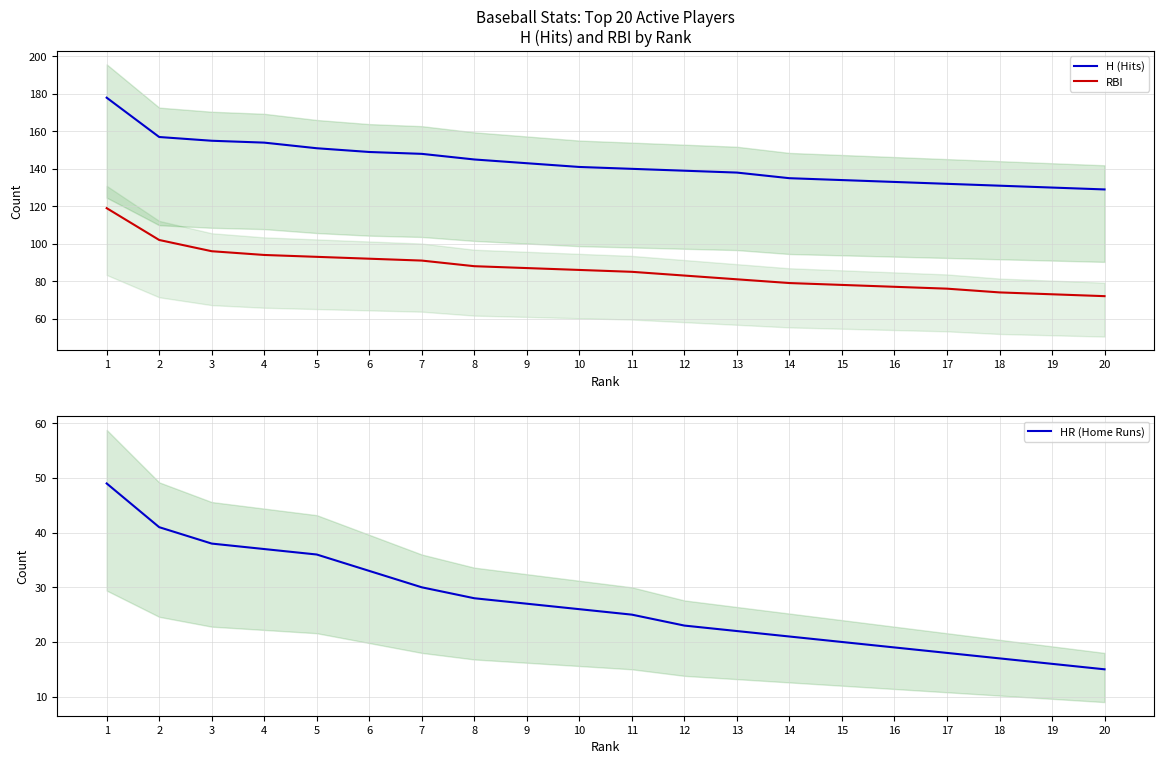

Which series changed the most between 8 and 15?

H (Hits)